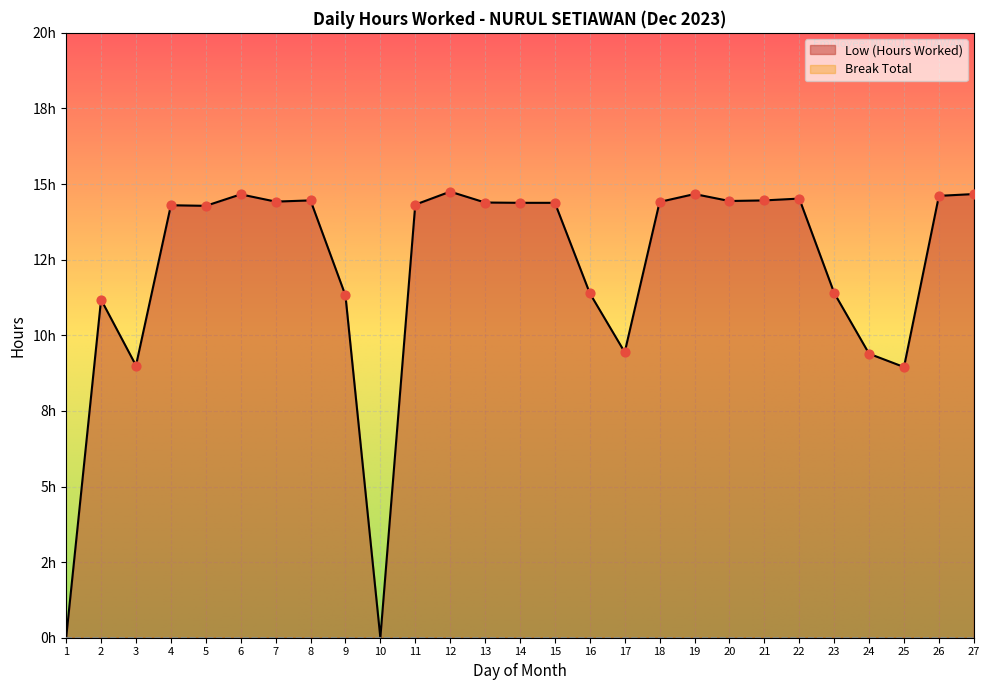

What is the ratio of the value at 9 to the value at 3?

1.3